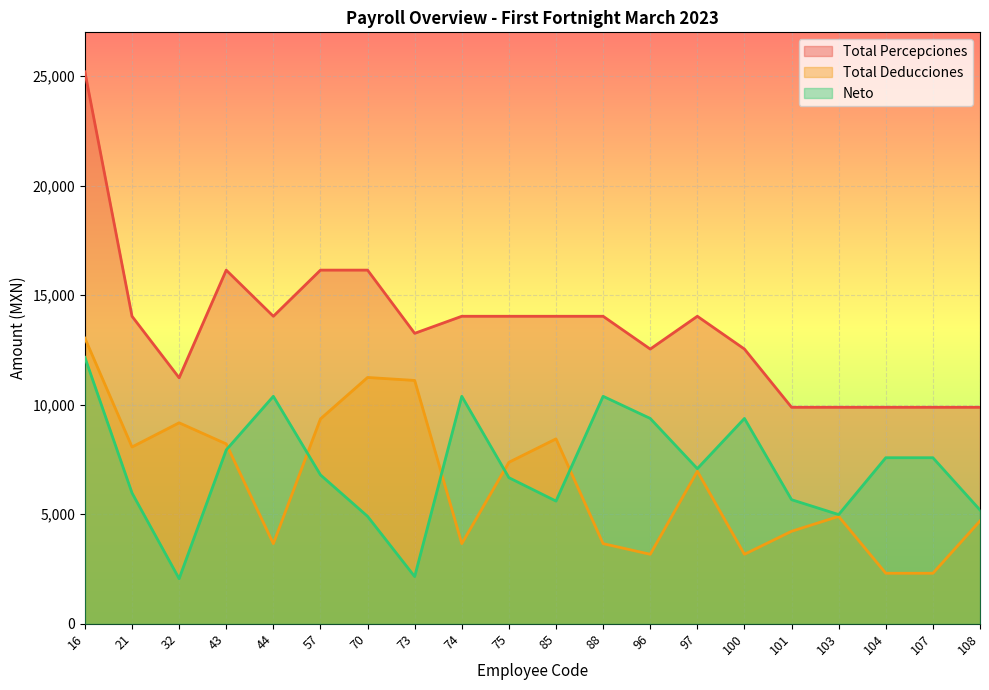

Where is the first local maximum for Total Percepciones?

43